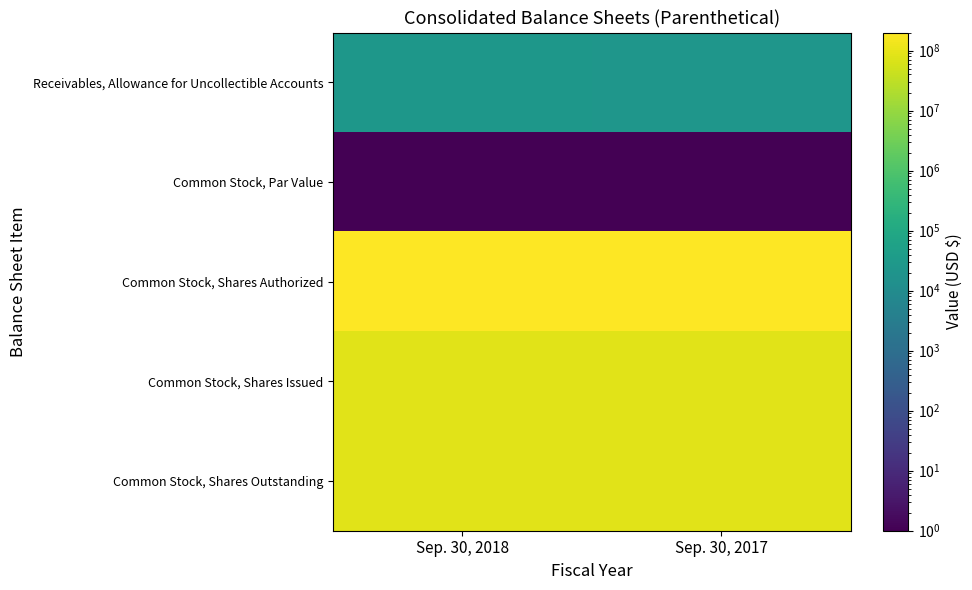

What is the total value across all series at Sep. 30, 2018?

371938166